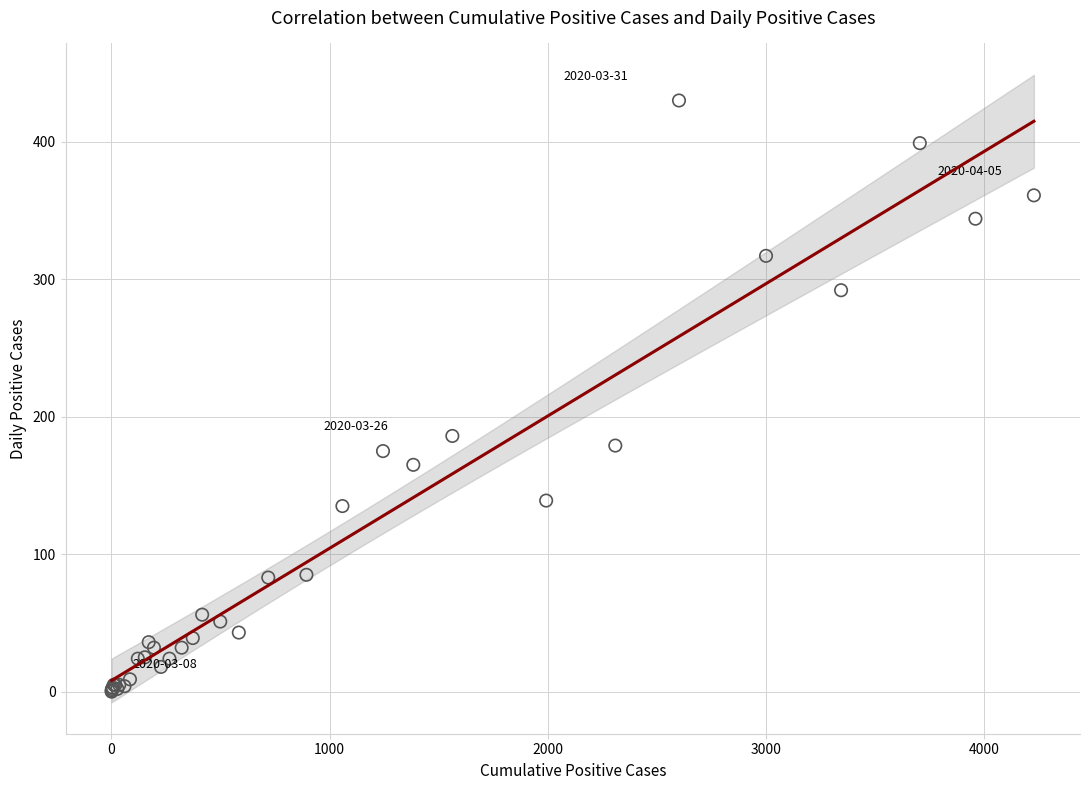

What Y value in the scatter plot is closest to 215?

186